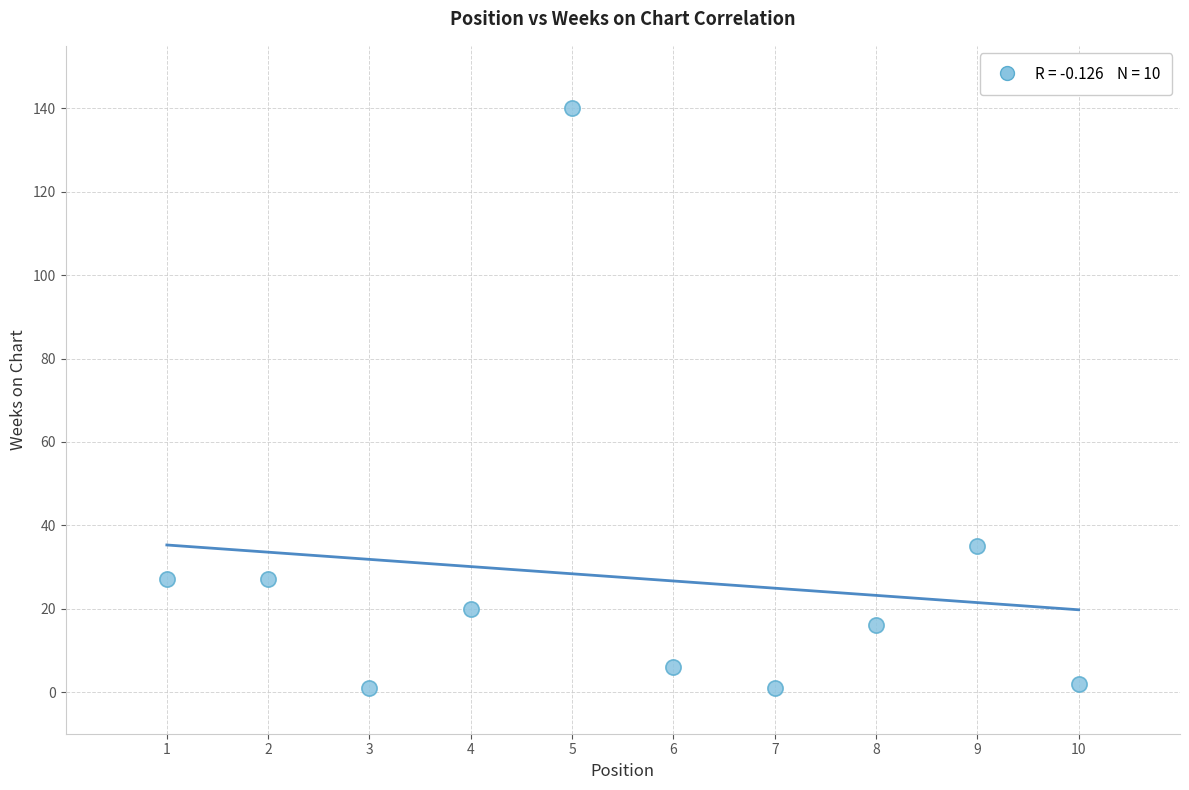

What Y value in the scatter plot is closest to 70?

35